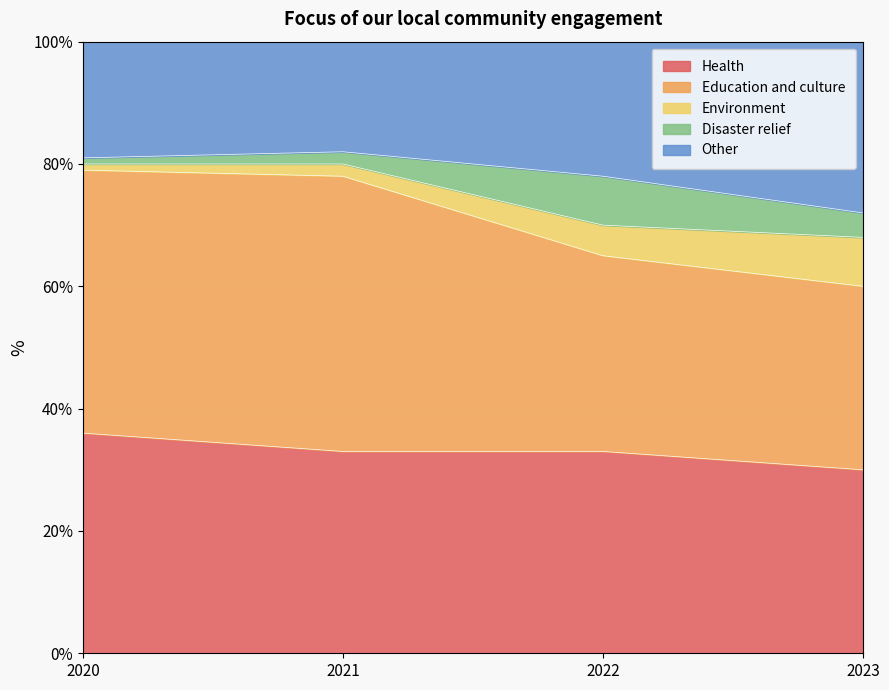

At which category is the sum across all series the highest?

2020